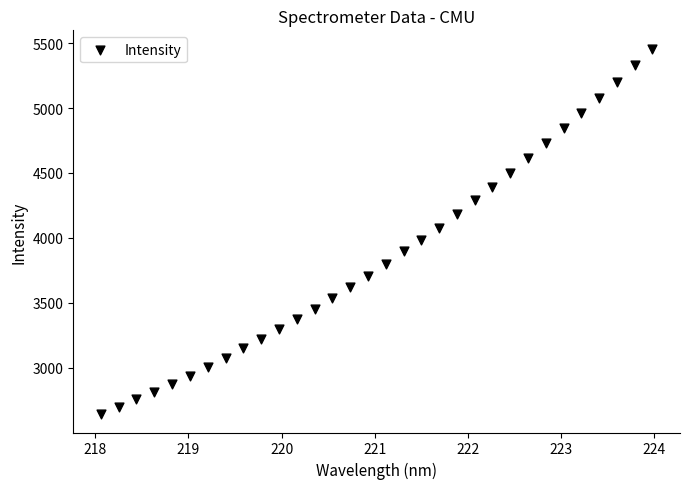

What is the range of Y values (max minus min)?

2815.8